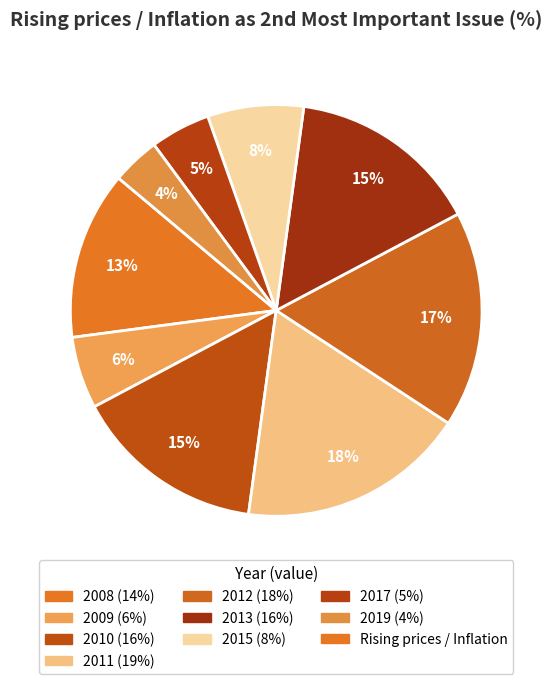

How many slices are in this pie chart?

9